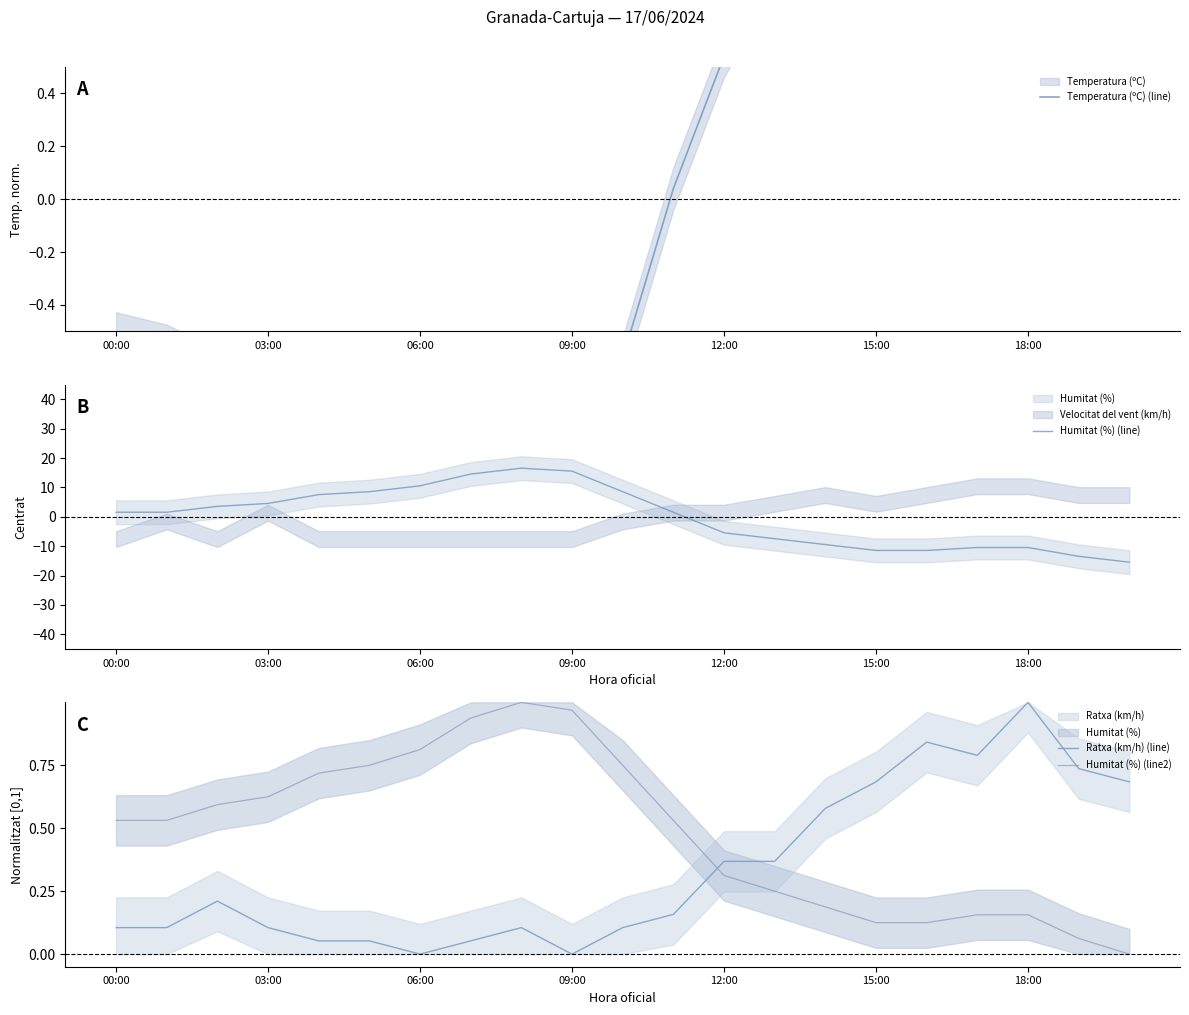

What is the minimum value for Humitat (%) (line)?

-15.4